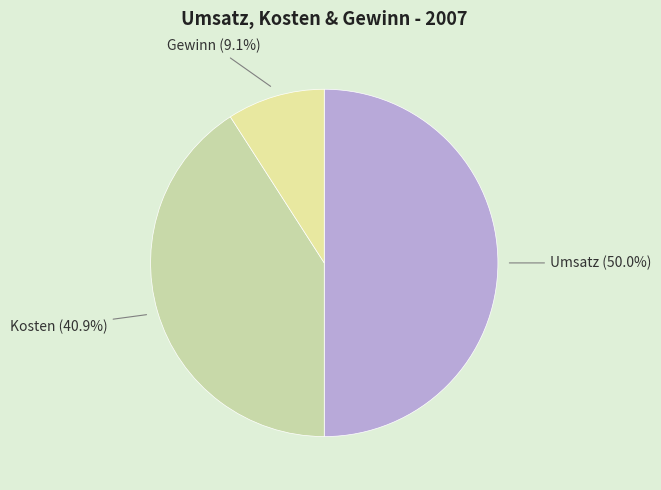

To the nearest percent, what is the difference between the largest and smallest slice percentages?

41%